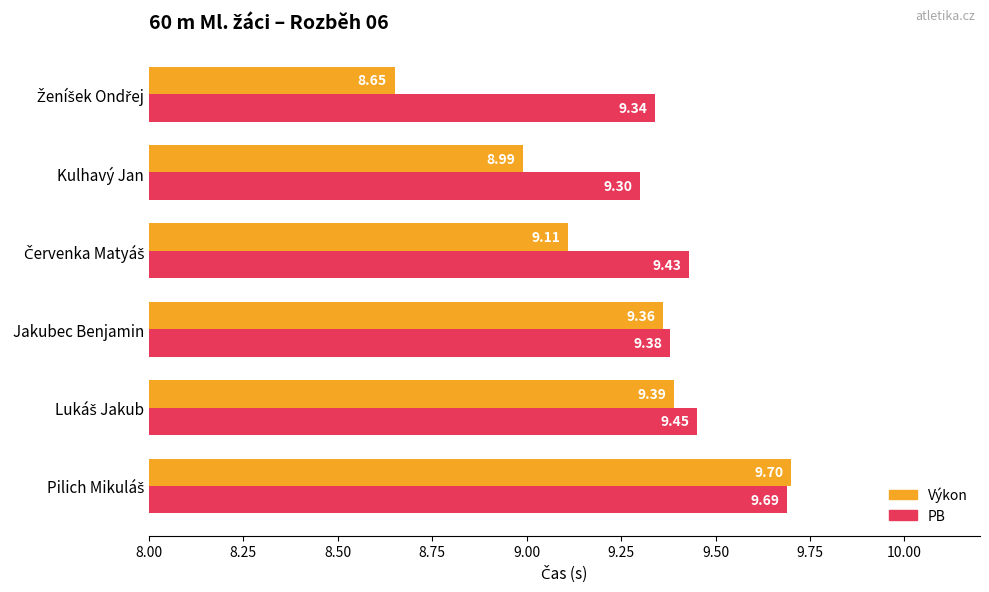

At which label is Výkon closest to 9?

Kulhavý Jan